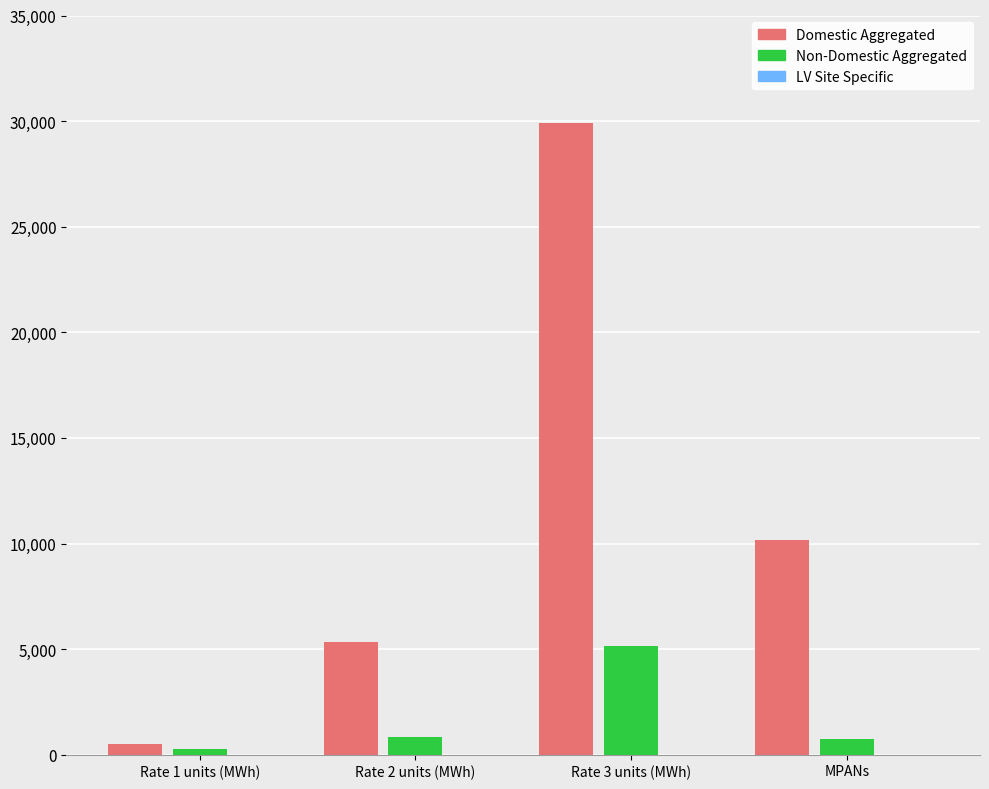

Is it true that Domestic Aggregated equals 40907.5 at Rate 3 units (MWh)?

False